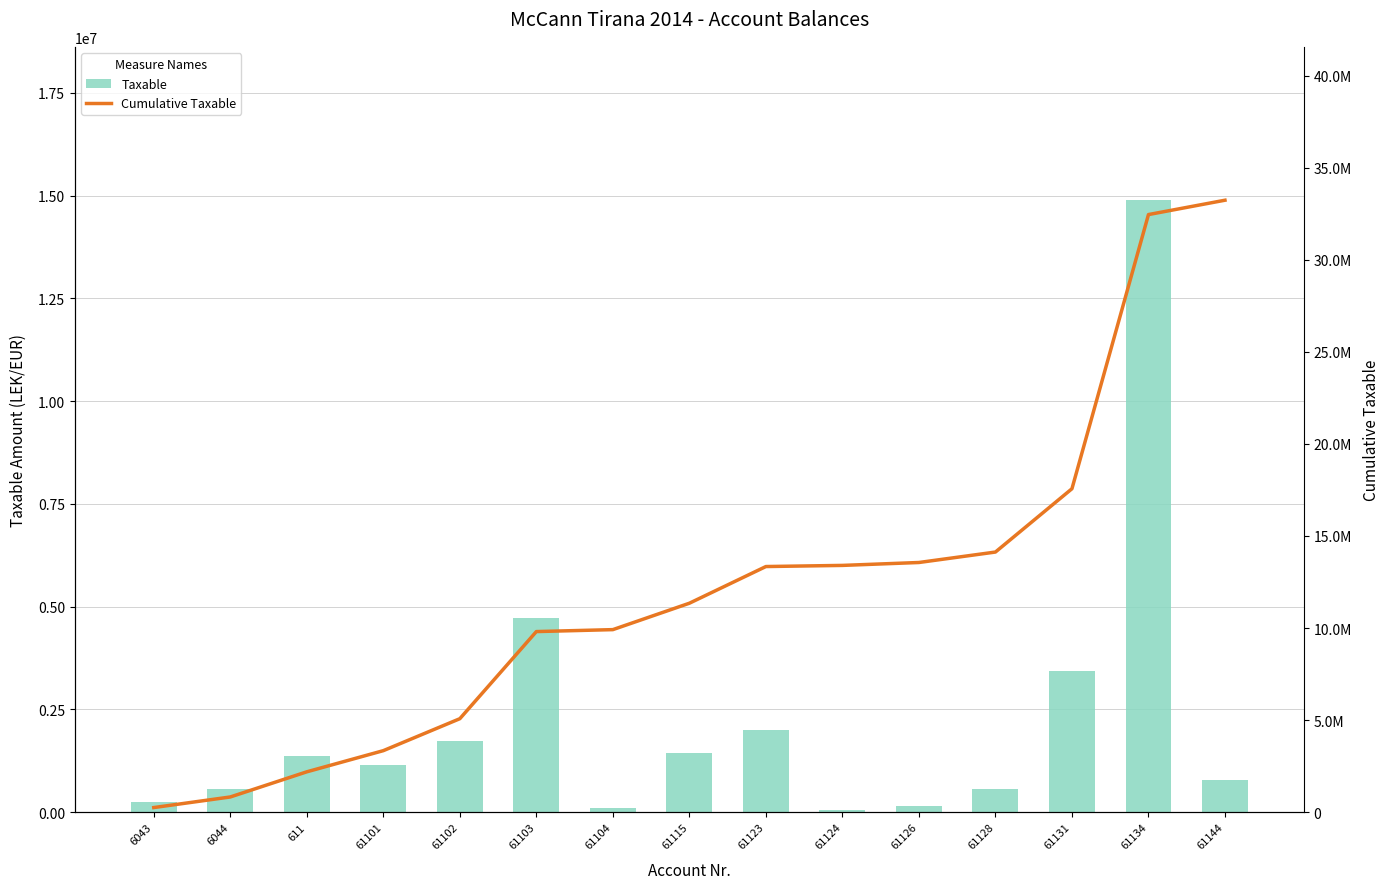

What is the sum of all Taxable values?

33231204.0